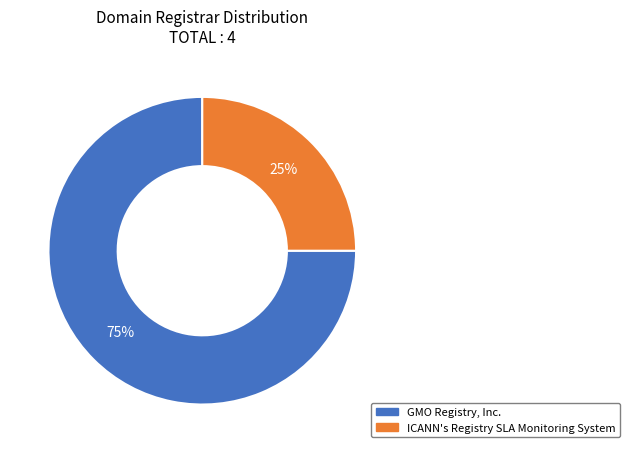

Is there a majority slice in this chart?

Yes